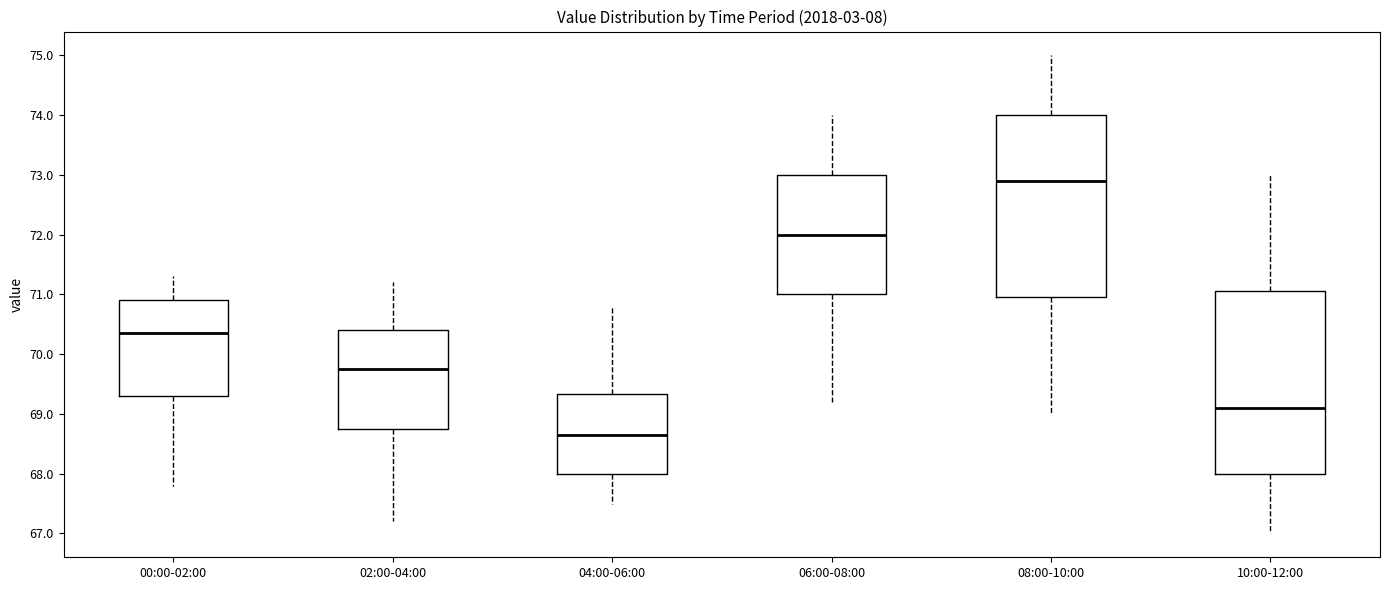

Reading left to right, transcribe this box plot: for each box, give where its median line is, the range the box spans, and where its two whiskers end, as read against the y-axis. The values are not printed on the chart, so give them approximately, as read against the axis.

00:00-02:00: median 70.4, box 69.3 to 70.9, whiskers 67.8 to 71.3
02:00-04:00: median 69.8, box 68.8 to 70.4, whiskers 67.2 to 71.2
04:00-06:00: median 68.7, box 68.0 to 69.3, whiskers 67.5 to 70.8
06:00-08:00: median 72.0, box 71.0 to 73.0, whiskers 69.2 to 74.0
08:00-10:00: median 72.9, box 71.0 to 74.0, whiskers 69.0 to 75.0
10:00-12:00: median 69.1, box 68.0 to 71.1, whiskers 67.0 to 73.0